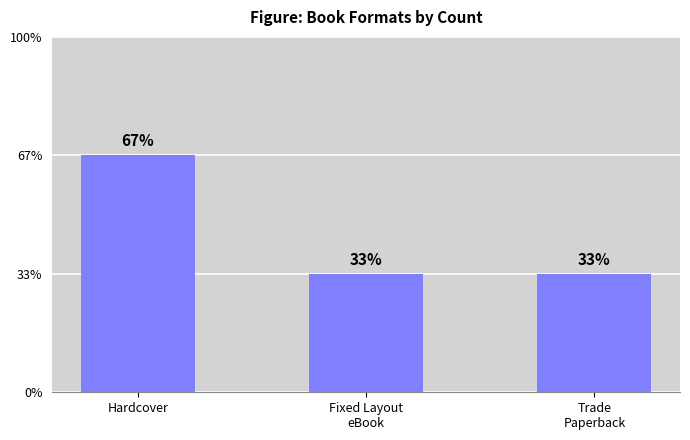

Does the chart contain any negative values?

No